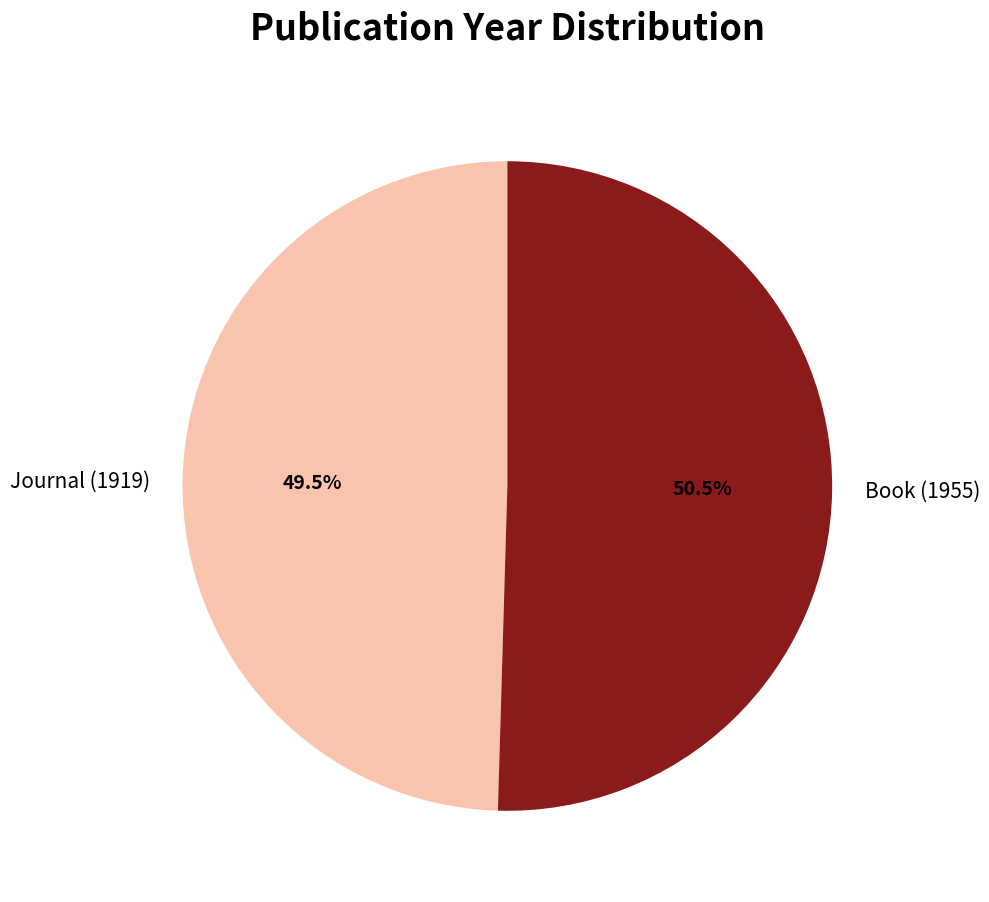

Which has a higher value, Book (1955) or Journal (1919)?

Book (1955)